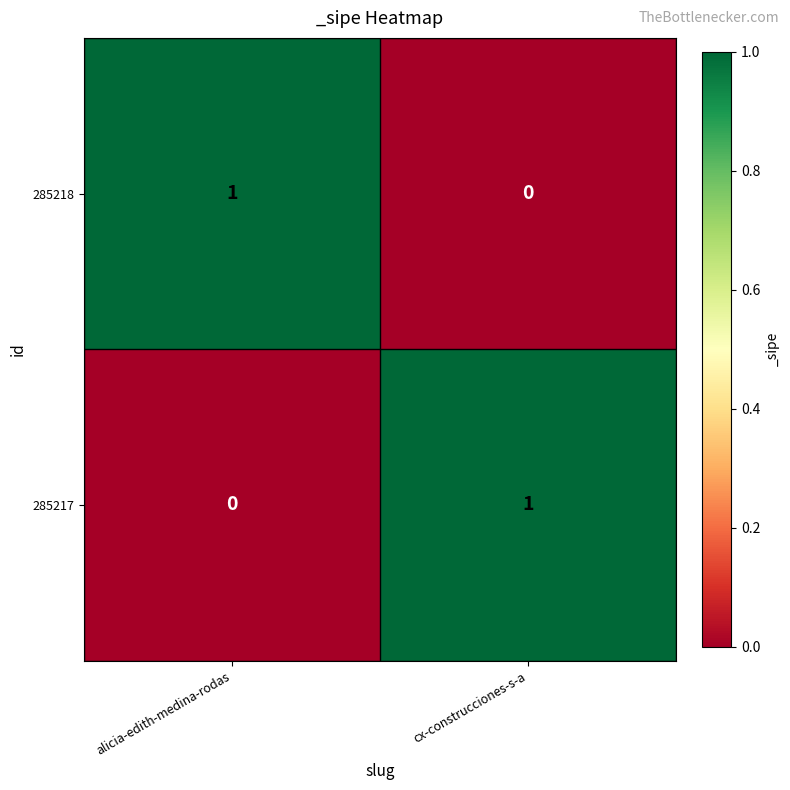

At which label is 285217 closest to 0?

alicia-edith-medina-rodas